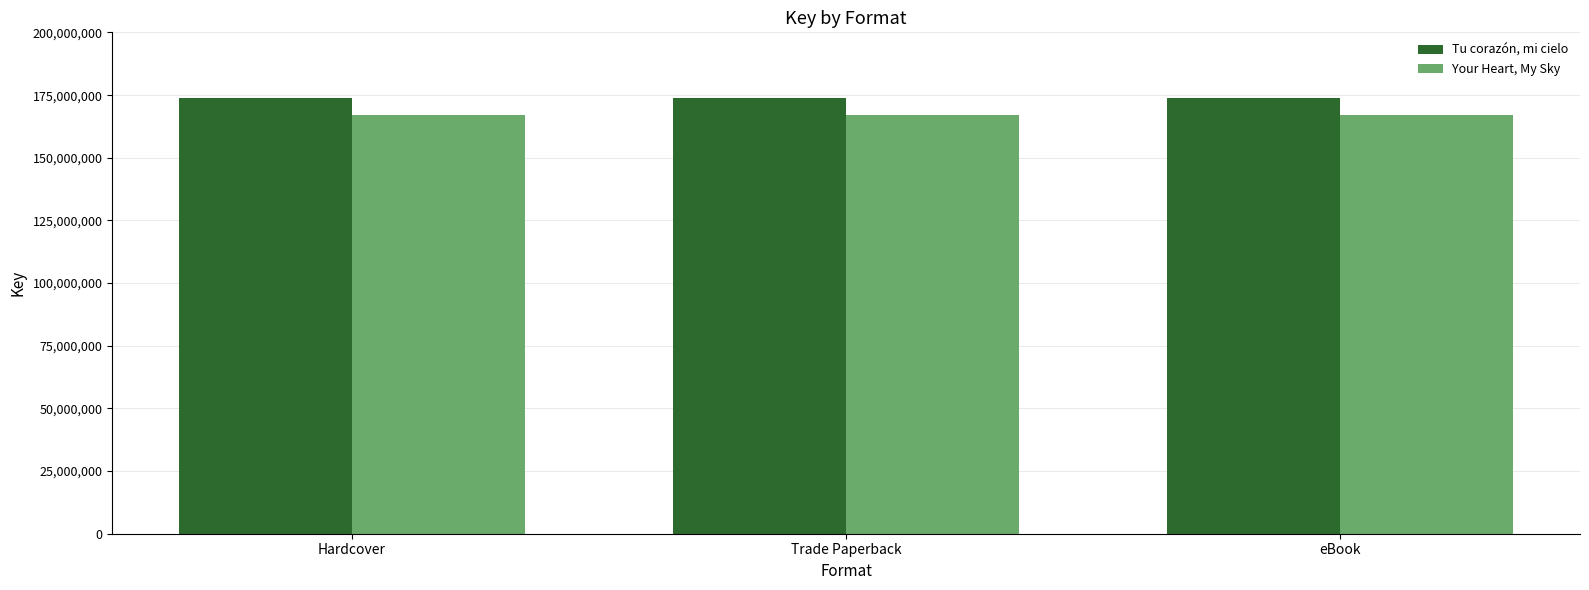

What are all the series names shown in the legend?

Tu corazón, mi cielo, Your Heart, My Sky